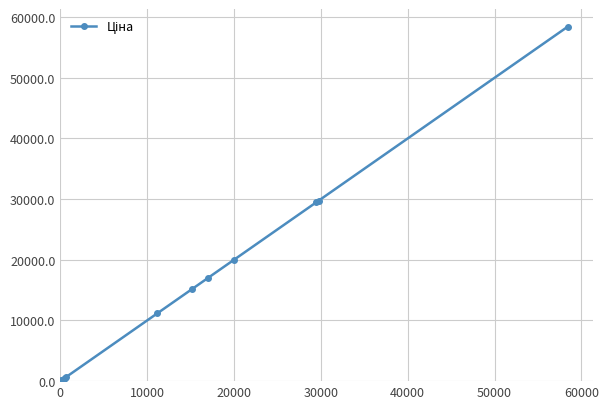

What is the average value?

15229.8